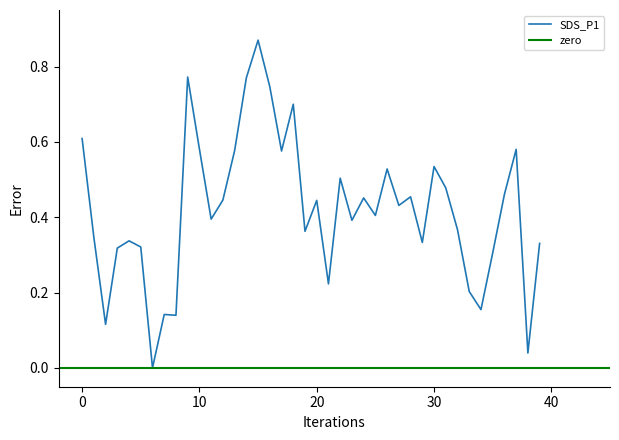

What is the change in value from 14 to 29?

-0.4